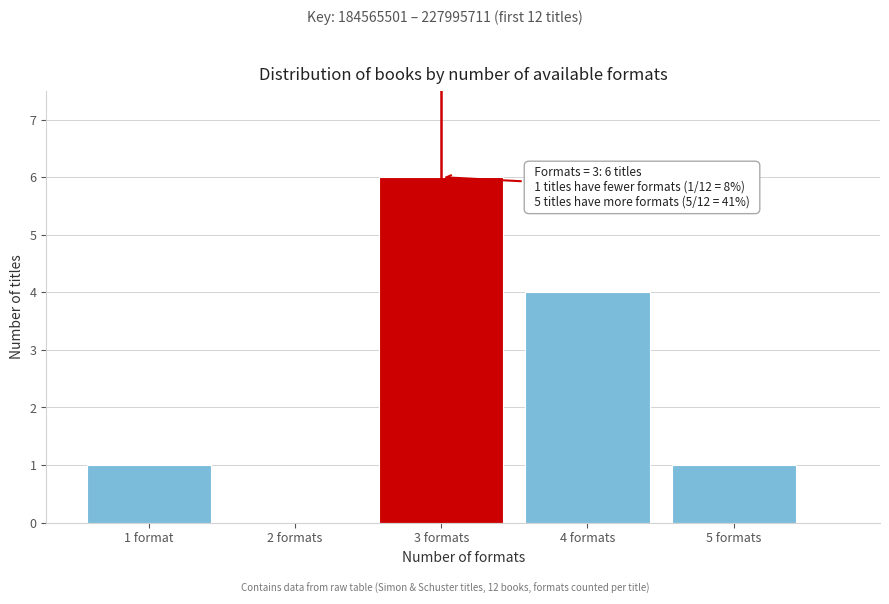

Reading left to right, extract all data points from this chart.

1 format=1	2 formats=0	3 formats=6	4 formats=4	5 formats=1